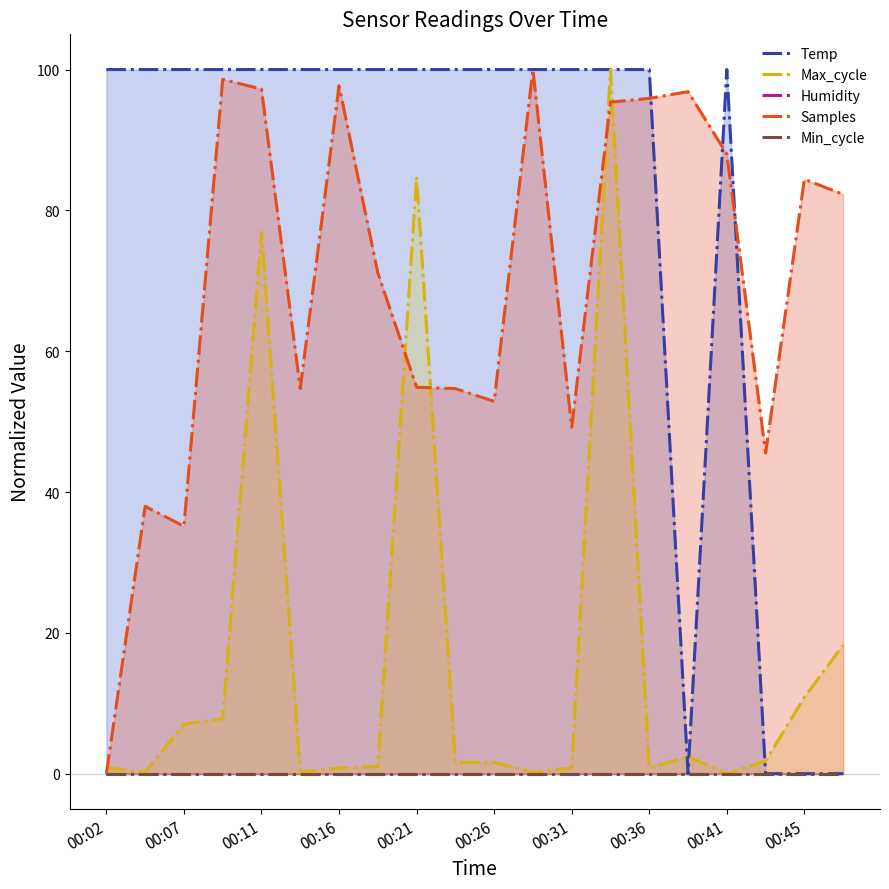

How many lines are shown in the chart?

5